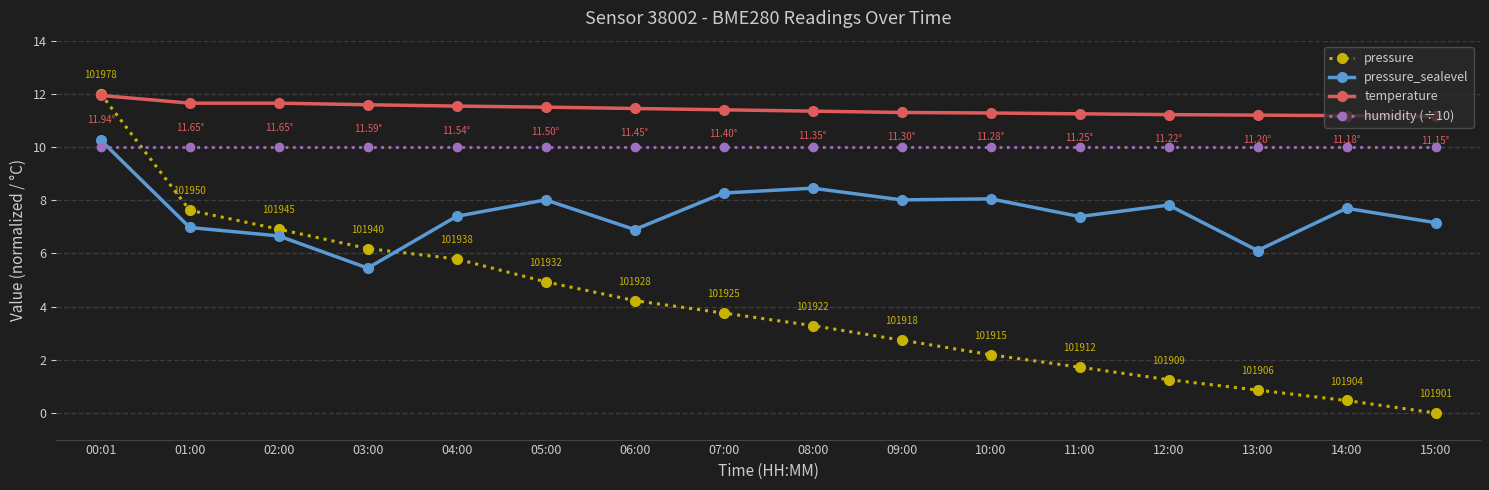

The value of temperature at 04:00 is 6.3. True or false?

False